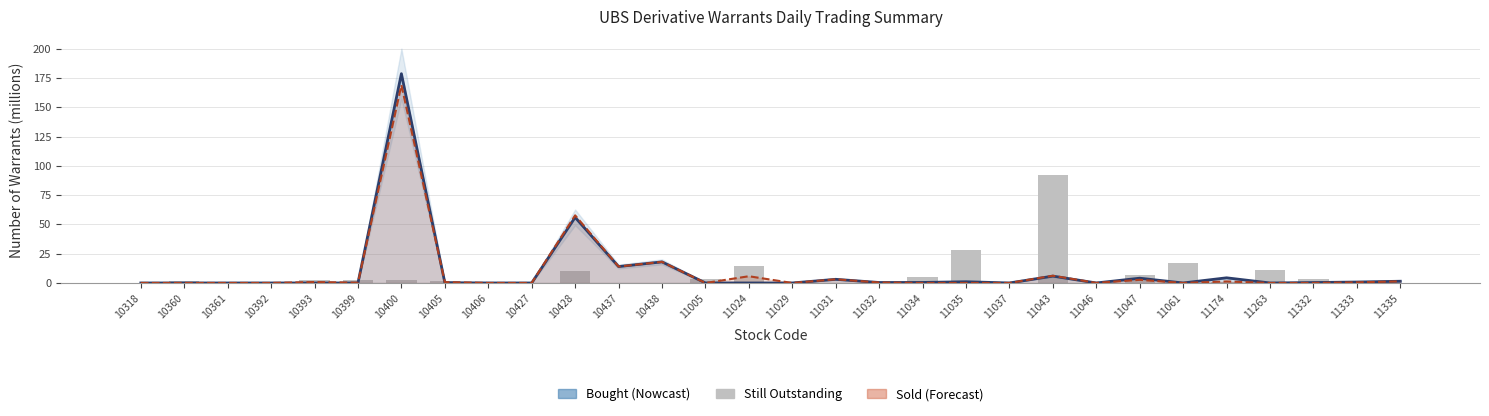

What is the difference between the highest and lowest values at 10438?

18.0